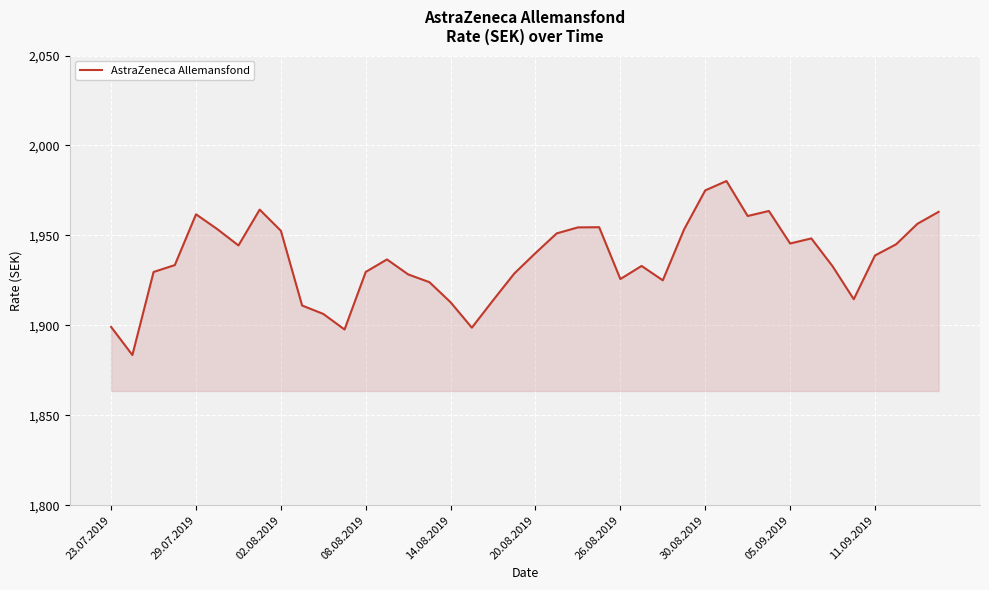

How many lines are shown in the chart?

1